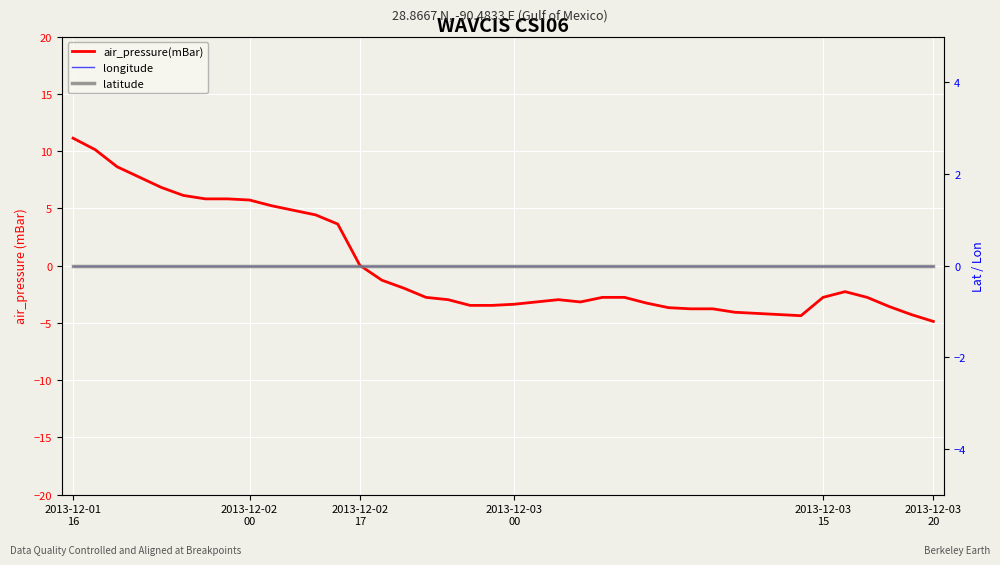

What is the difference between the highest and lowest values at 25?

2.8